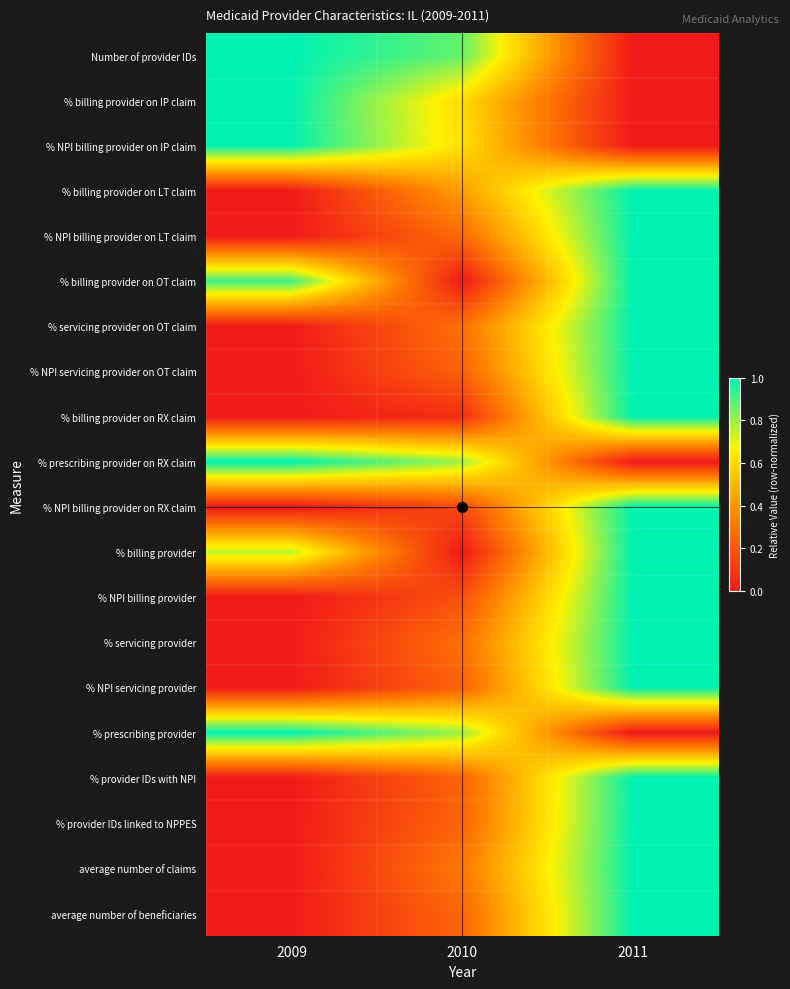

Which label corresponds to the largest value in the chart?

2009